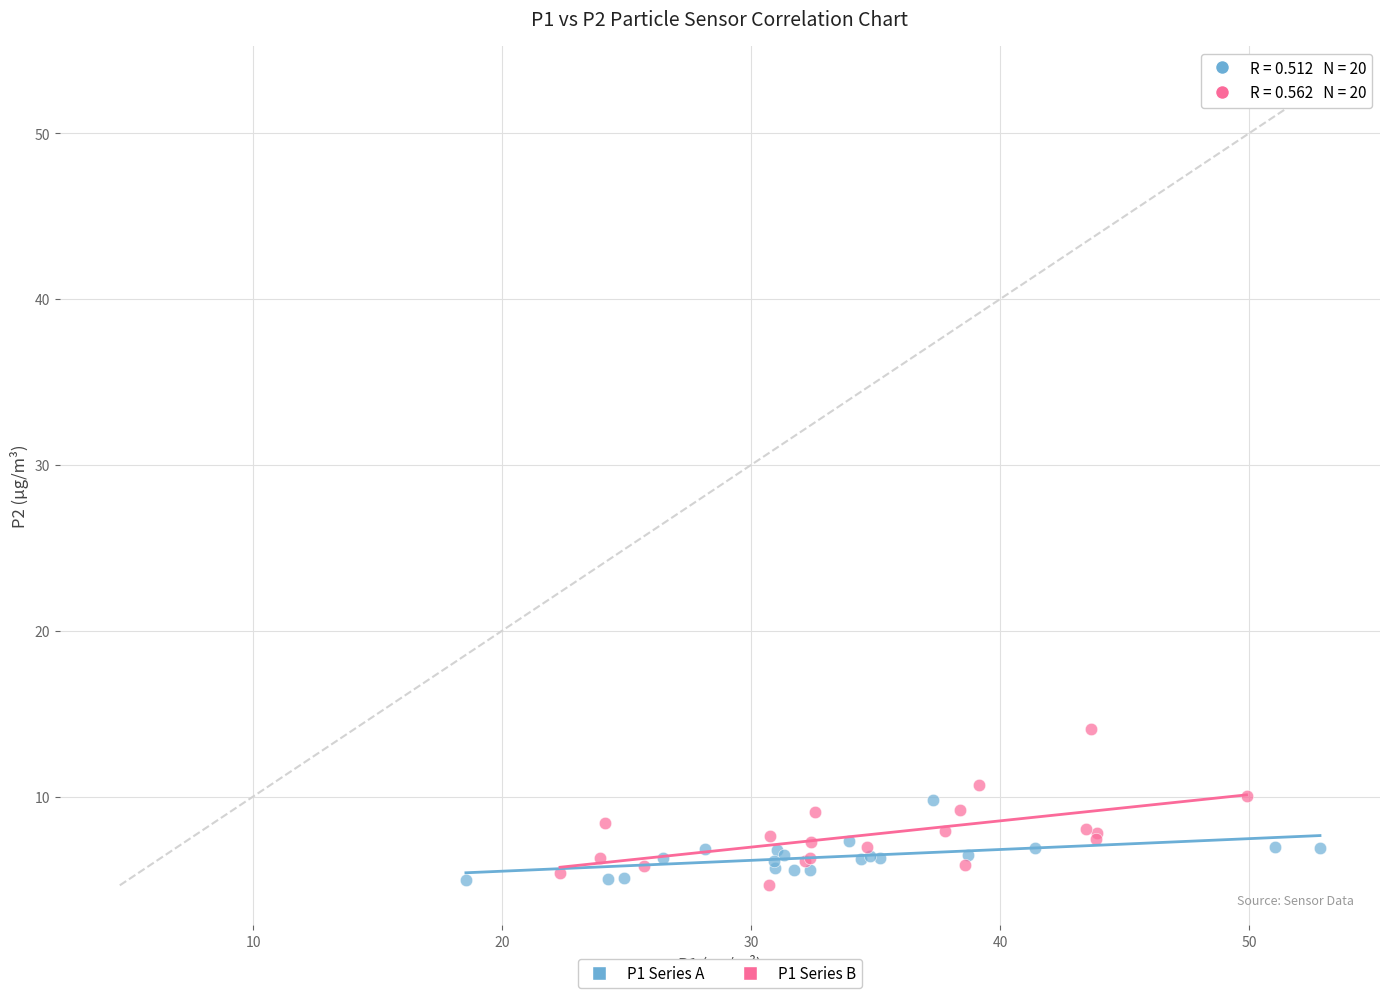

Which series has the widest spread of Y values?

P1 Series B